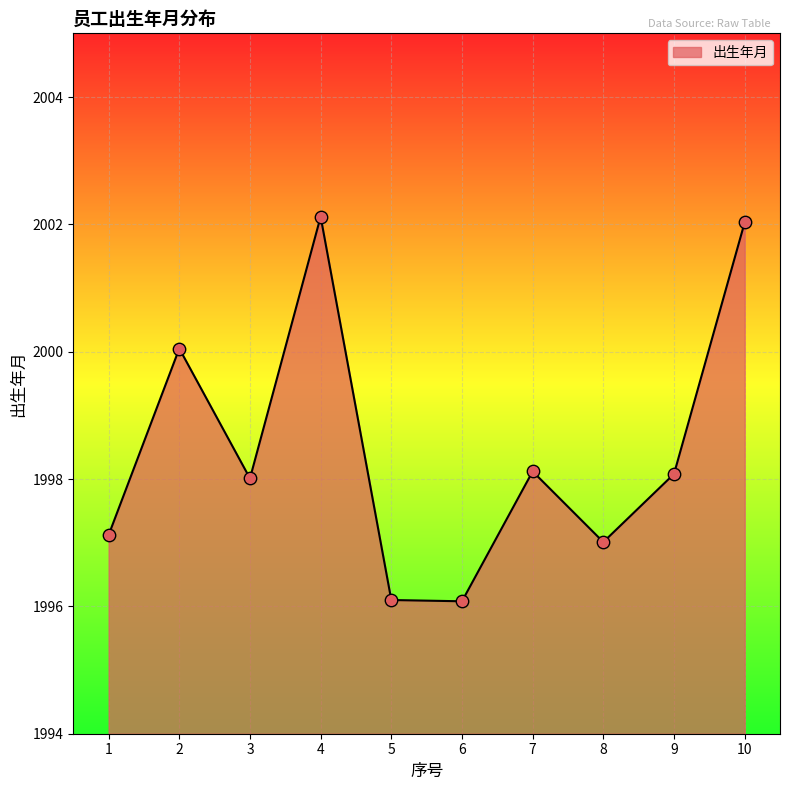

Approximately how many times larger is the value at 5 compared to 1?

1.0